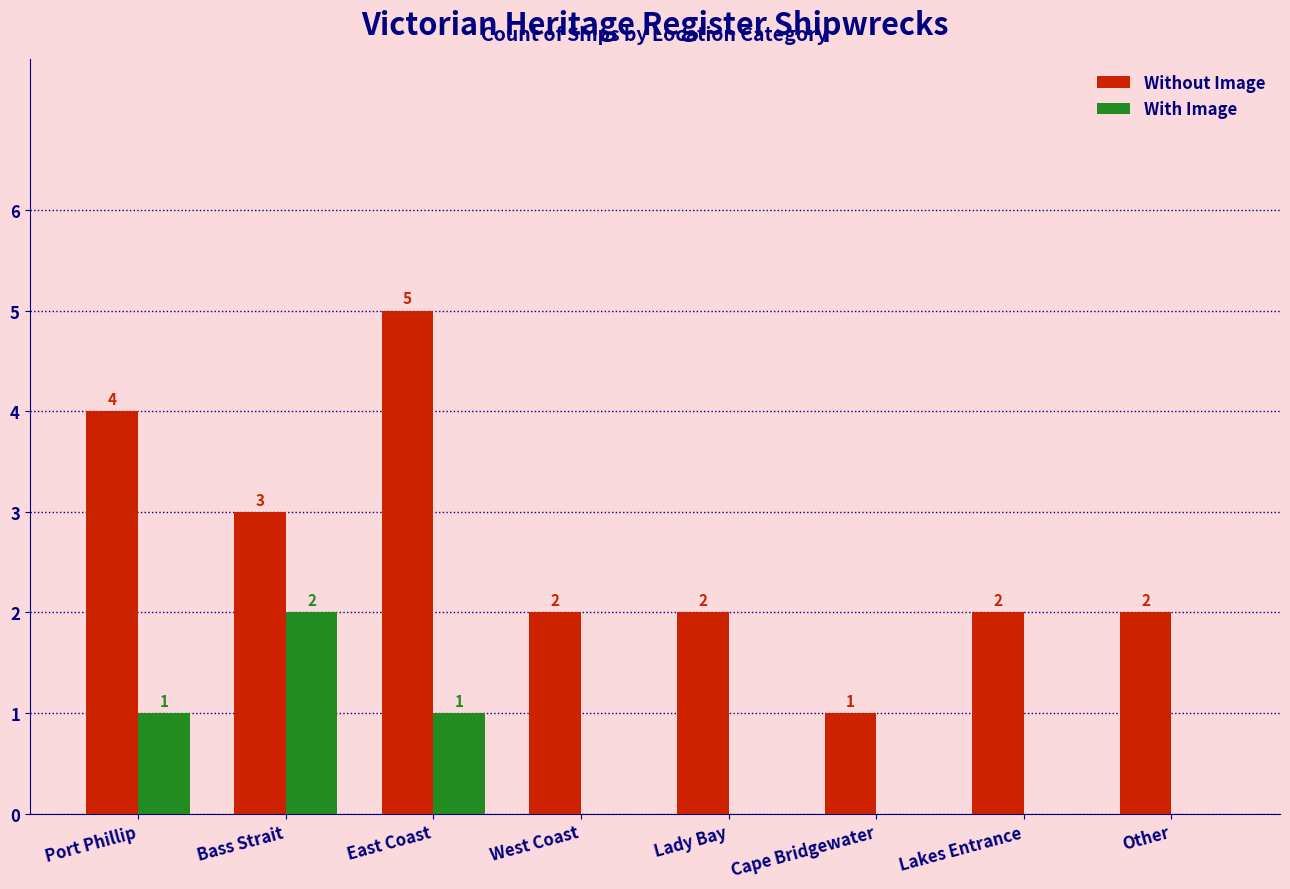

Reading left to right, list all the values displayed in this chart.

Without Image: Port Phillip=4	Bass Strait=3	East Coast=5	West Coast=2	Lady Bay=2	Cape Bridgewater=1	Lakes Entrance=2	Other=2
With Image: Port Phillip=1	Bass Strait=2	East Coast=1	West Coast=0	Lady Bay=0	Cape Bridgewater=0	Lakes Entrance=0	Other=0